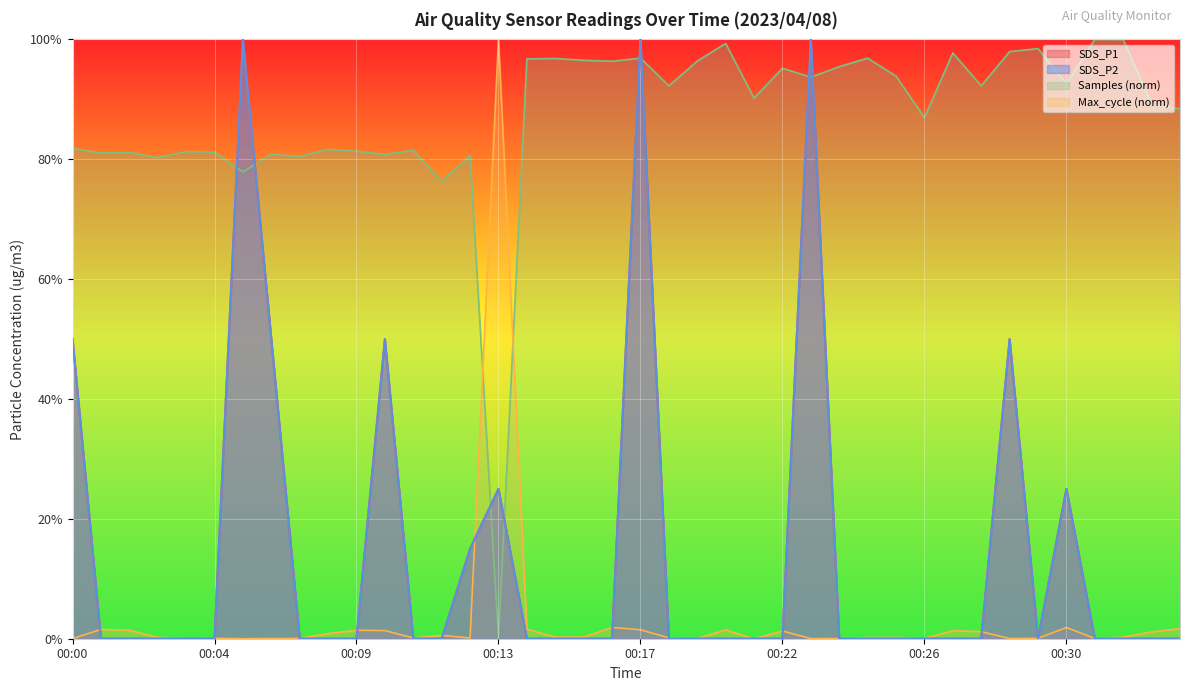

Does the chart display data point markers on the line(s)?

No